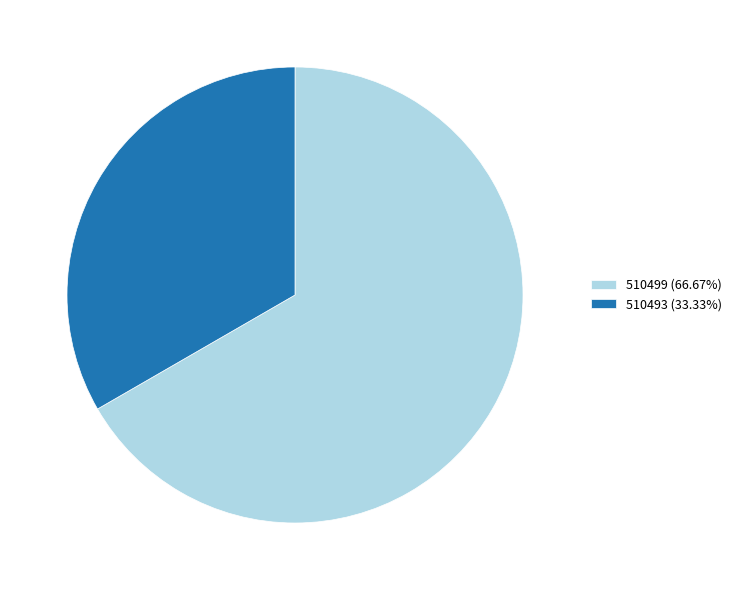

Which slice is the smallest?

510493